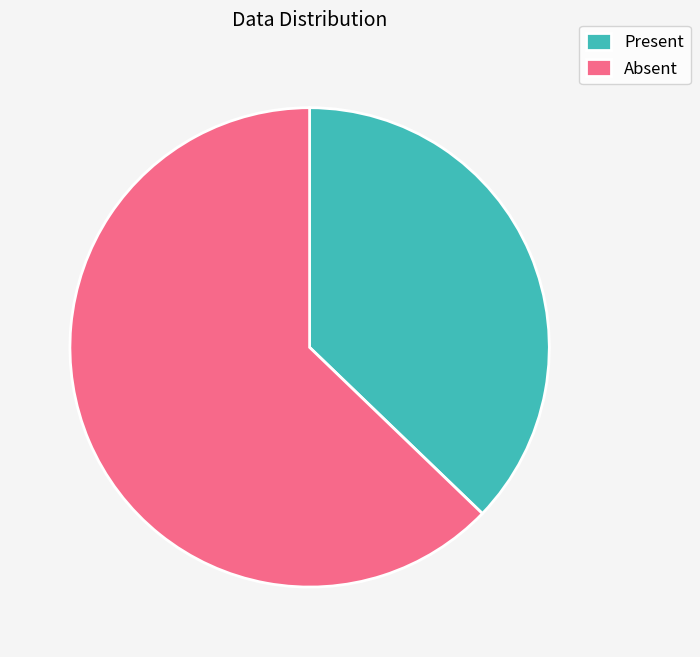

Rank the categories by value from highest to lowest.

Absent, Present